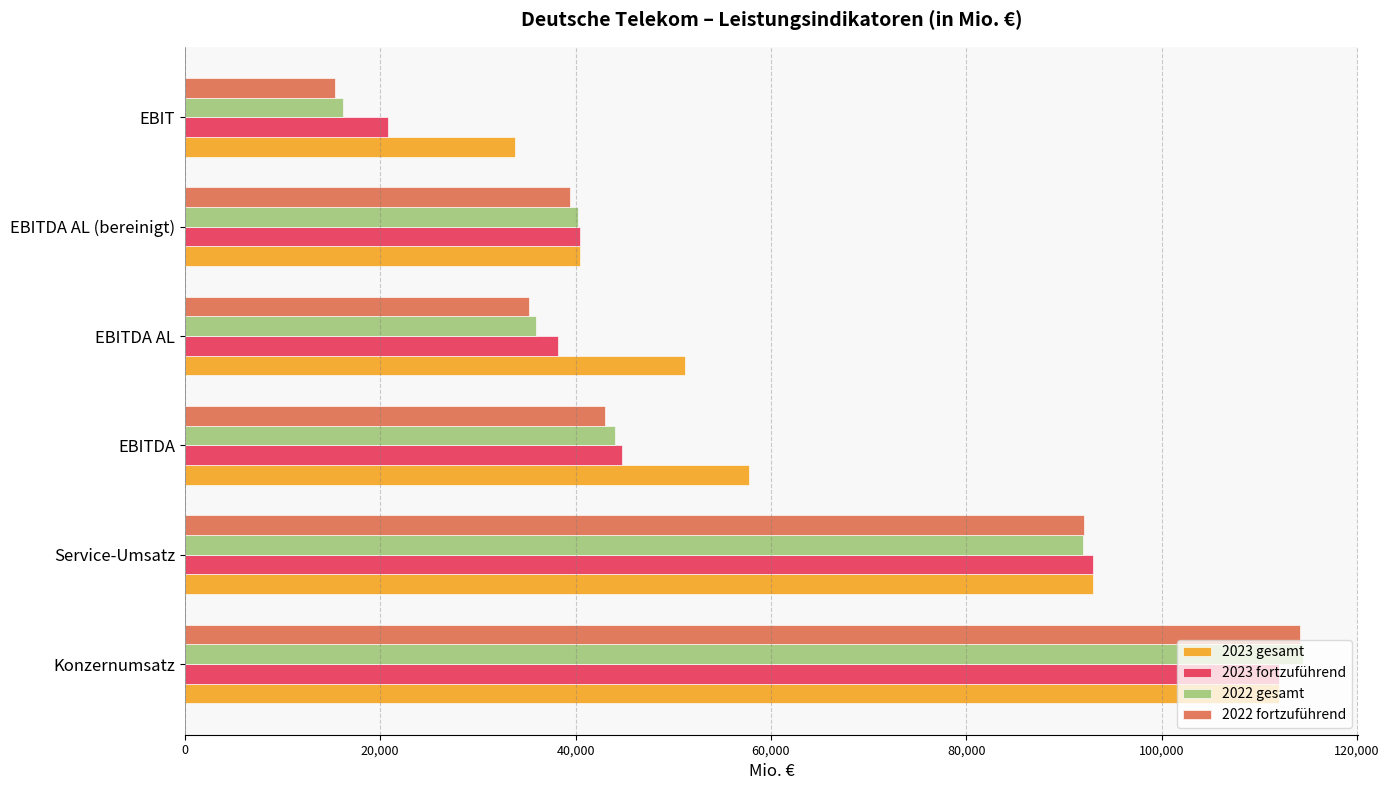

Is it true that 2023 gesamt equals 21493 at EBITDA AL (bereinigt)?

False